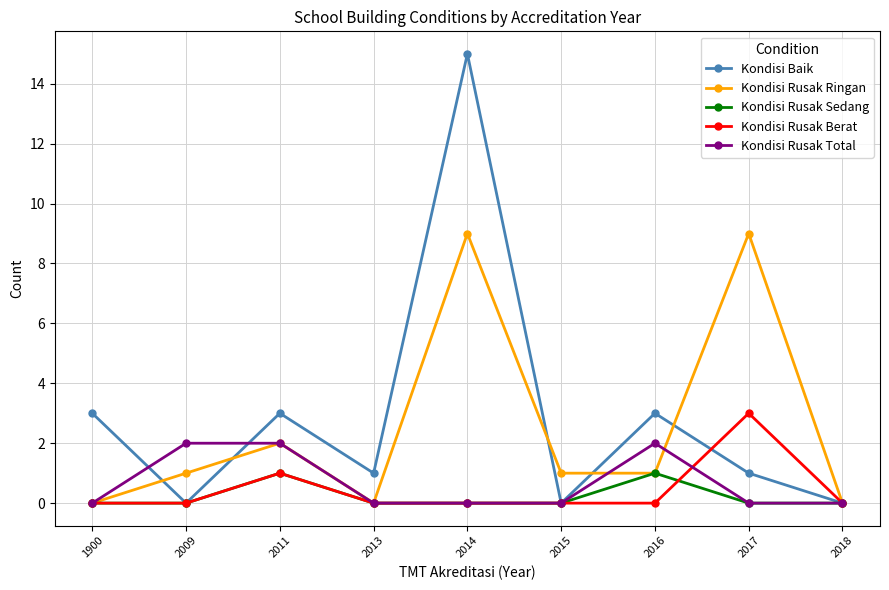

The Kondisi Rusak Sedang series shows 0 at 2018. True or false?

True